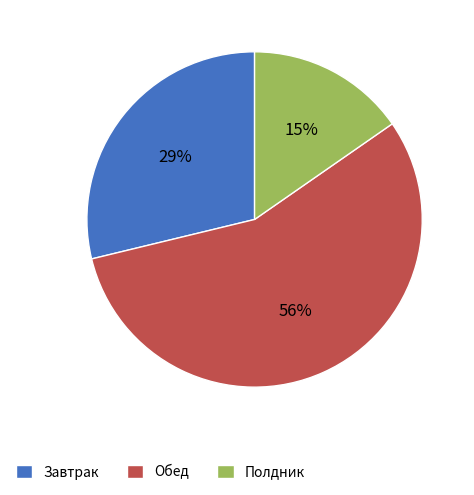

Count the number of slices in the pie.

3